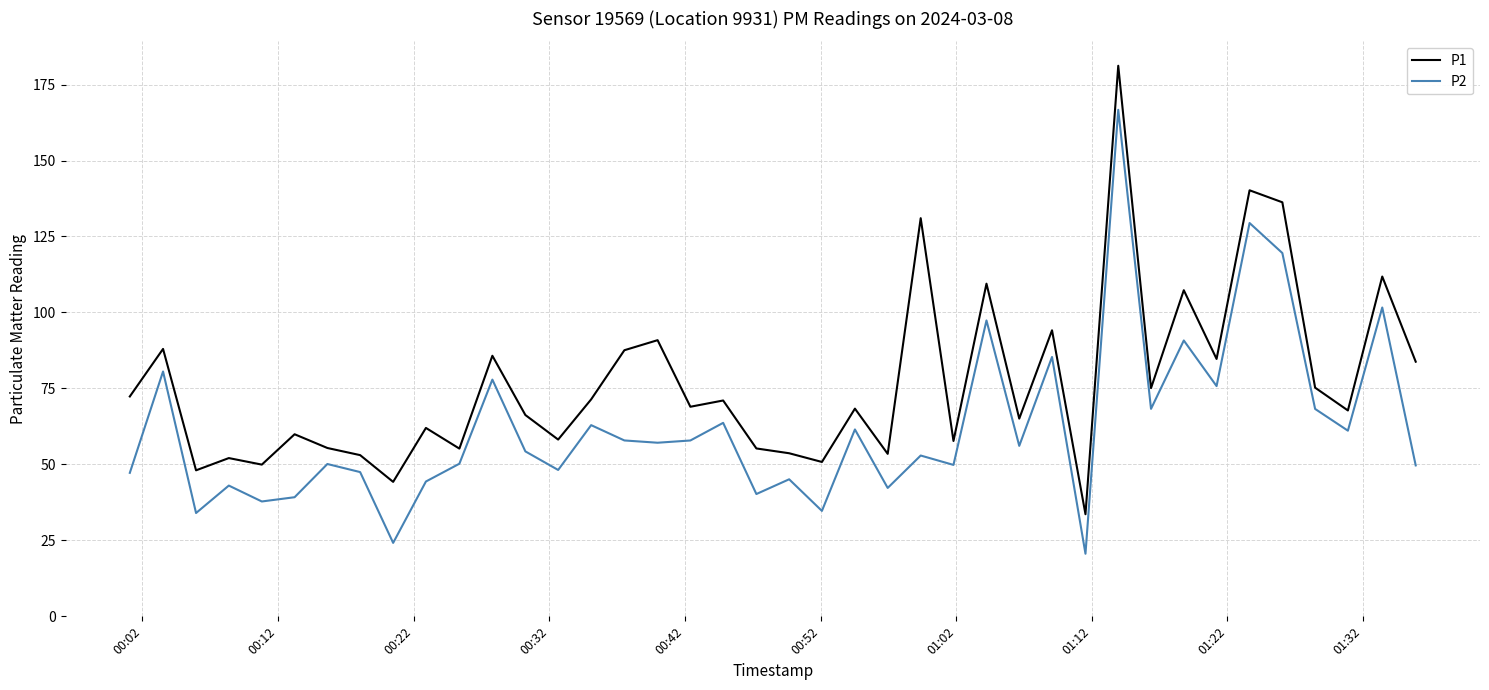

What are all the series names shown in the legend?

P1, P2